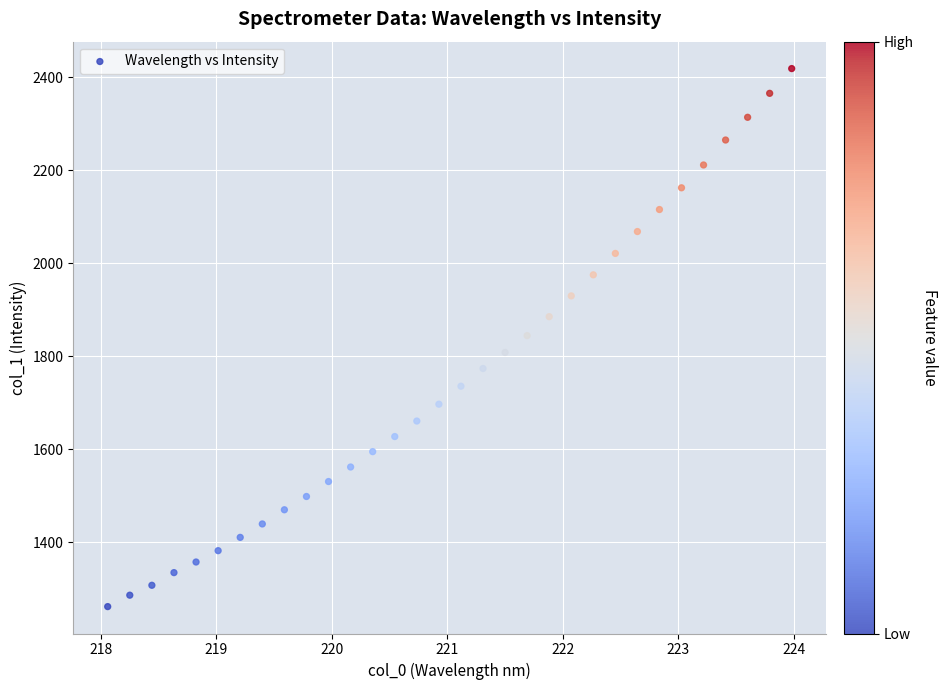

What is the range of Y values (max minus min)?

1156.7